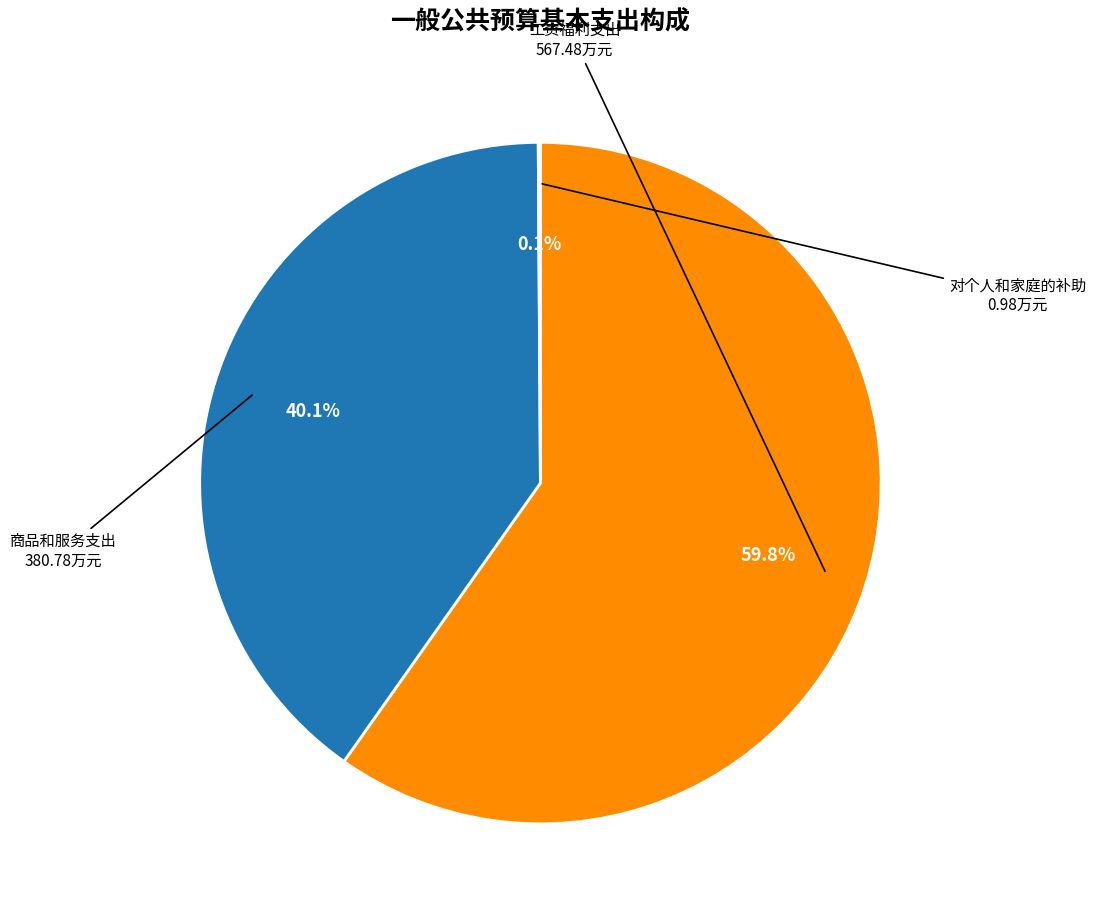

Is there a majority slice in this chart?

Yes